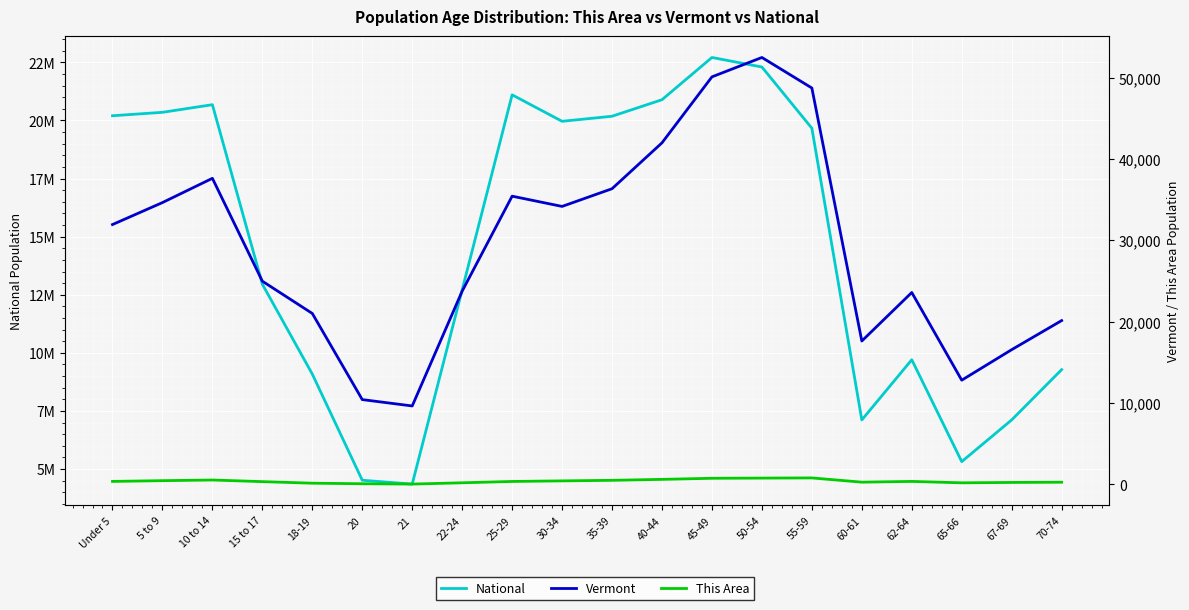

Which series has the largest total across all categories?

National